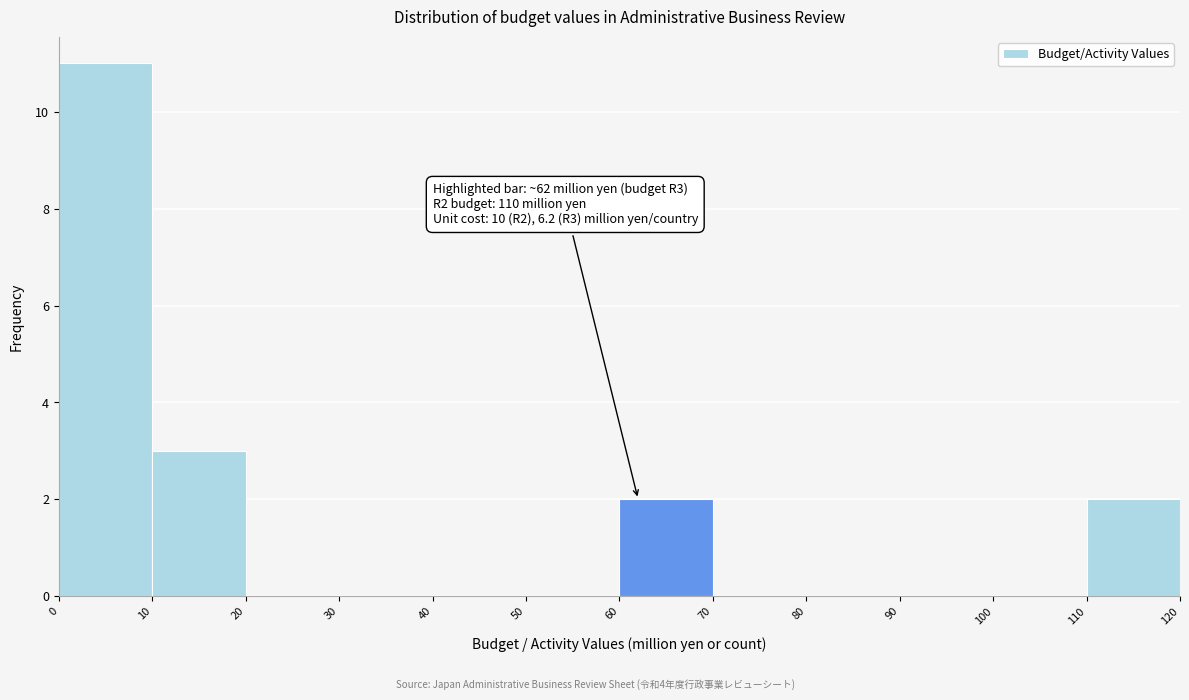

Which range on the x-axis has the tallest bar?

0 to 10